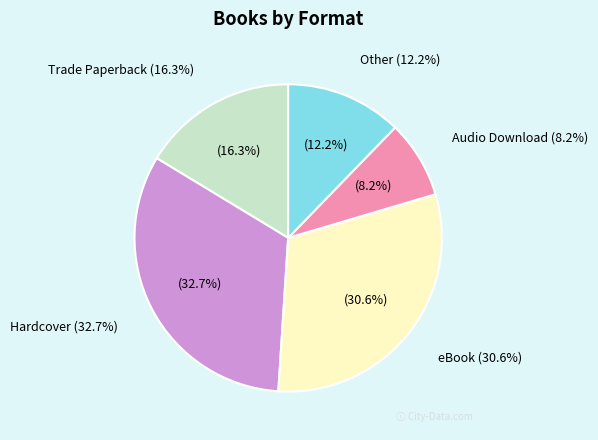

Rank the categories by value from highest to lowest.

Hardcover, eBook, Trade Paperback, Other, Audio Download